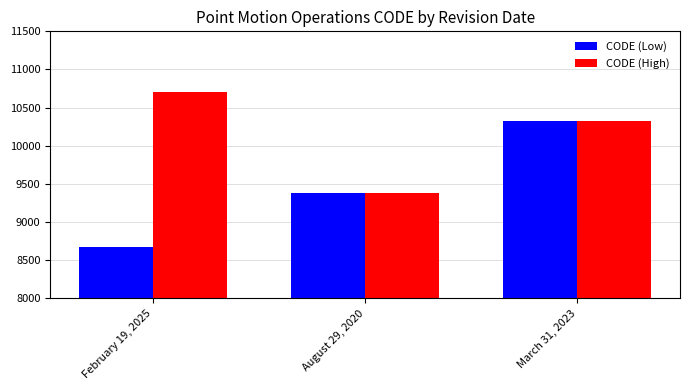

What is the minimum value shown in the chart?

8676